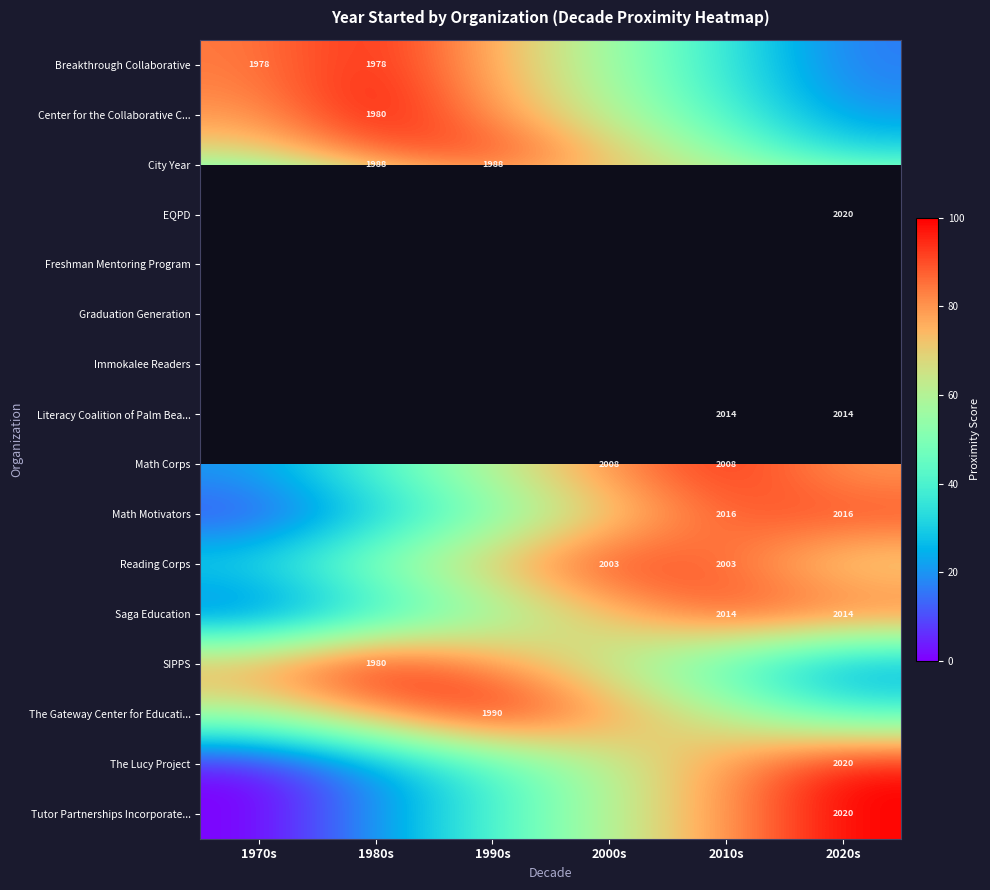

At which label does The Lucy Project first exceed 60?

2010s